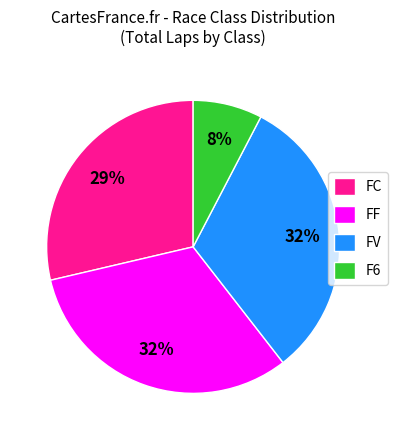

To the nearest percent, what is the difference between the largest and smallest slice percentages?

24%